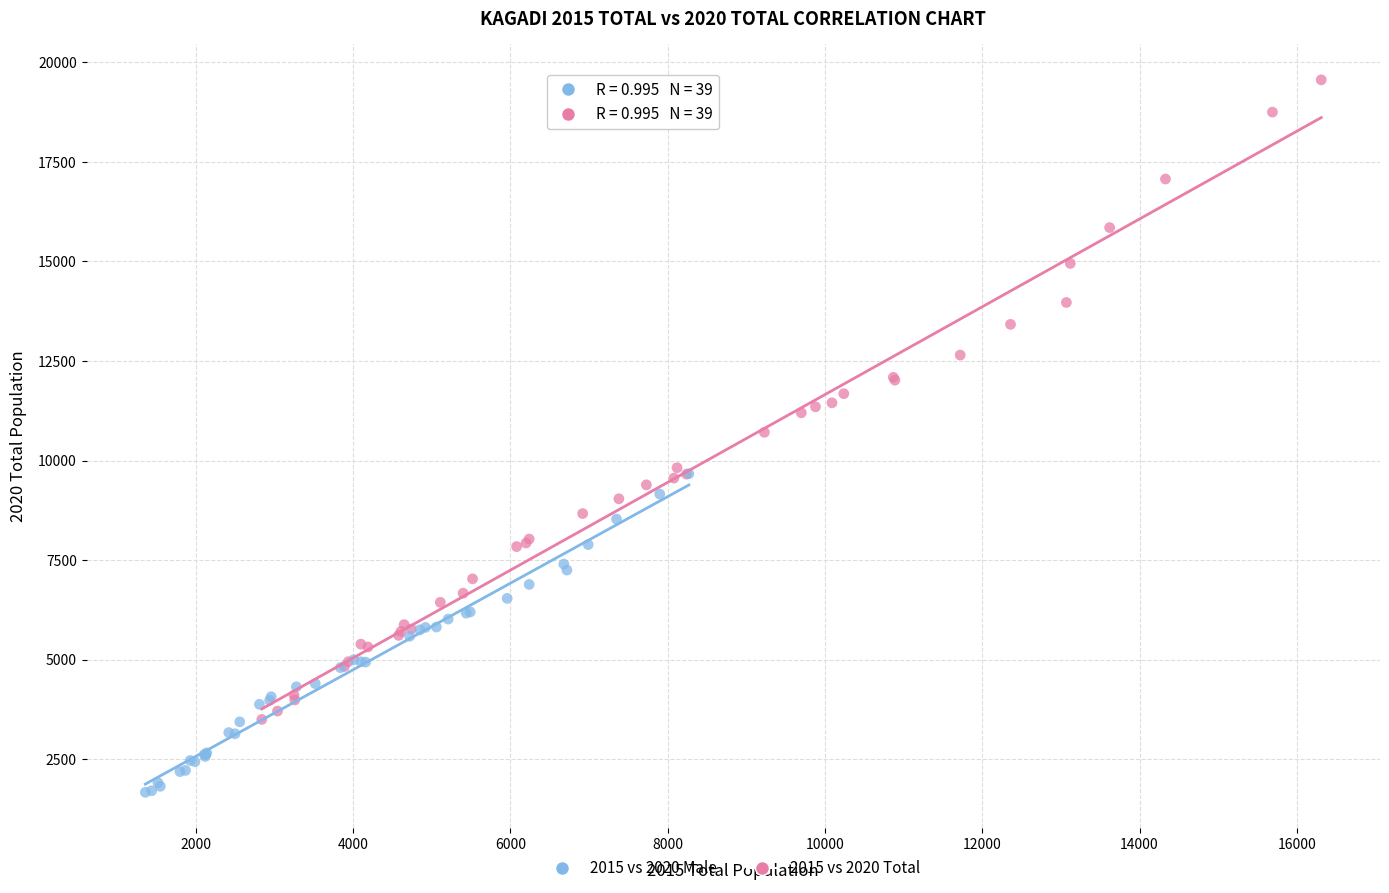

Which series has the largest Y range (max minus min)?

2015 vs 2020 Total